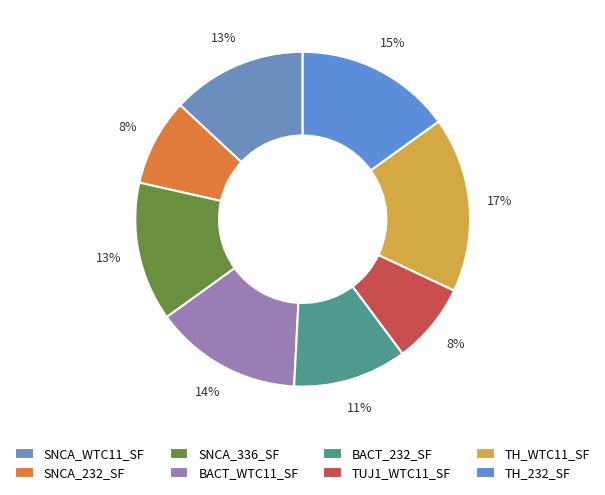

Which category has the biggest portion of the pie?

TH_WTC11_SF